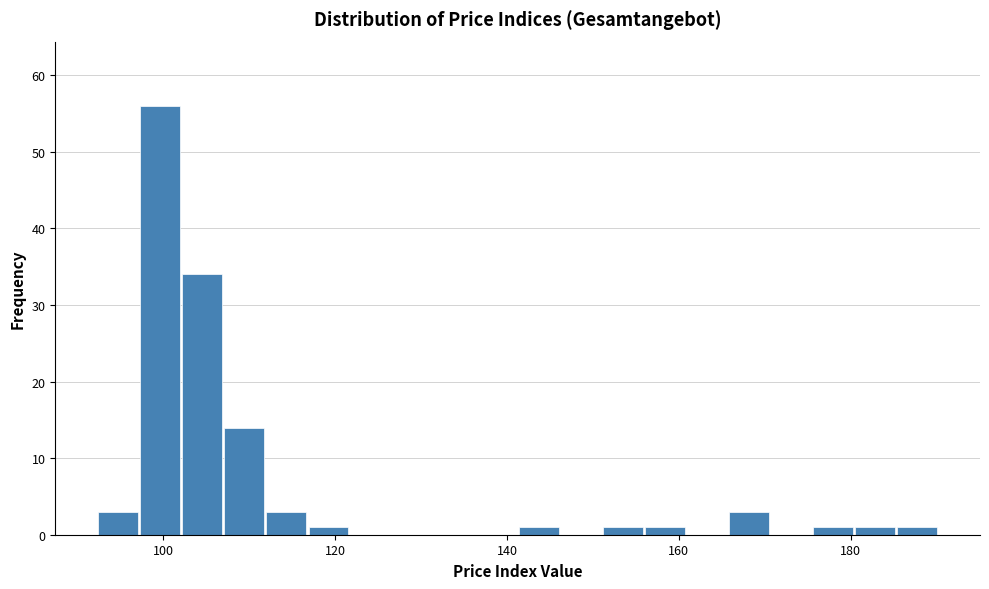

Read against the x-axis, roughly where is the centre of the tallest bar?

100